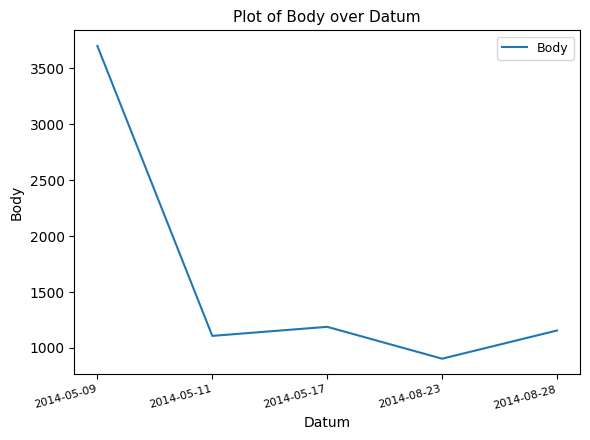

Reading left to right, transcribe all the data shown in this chart.

2014-05-09=3700	2014-05-11=1108	2014-05-17=1189	2014-08-23=904	2014-08-28=1156